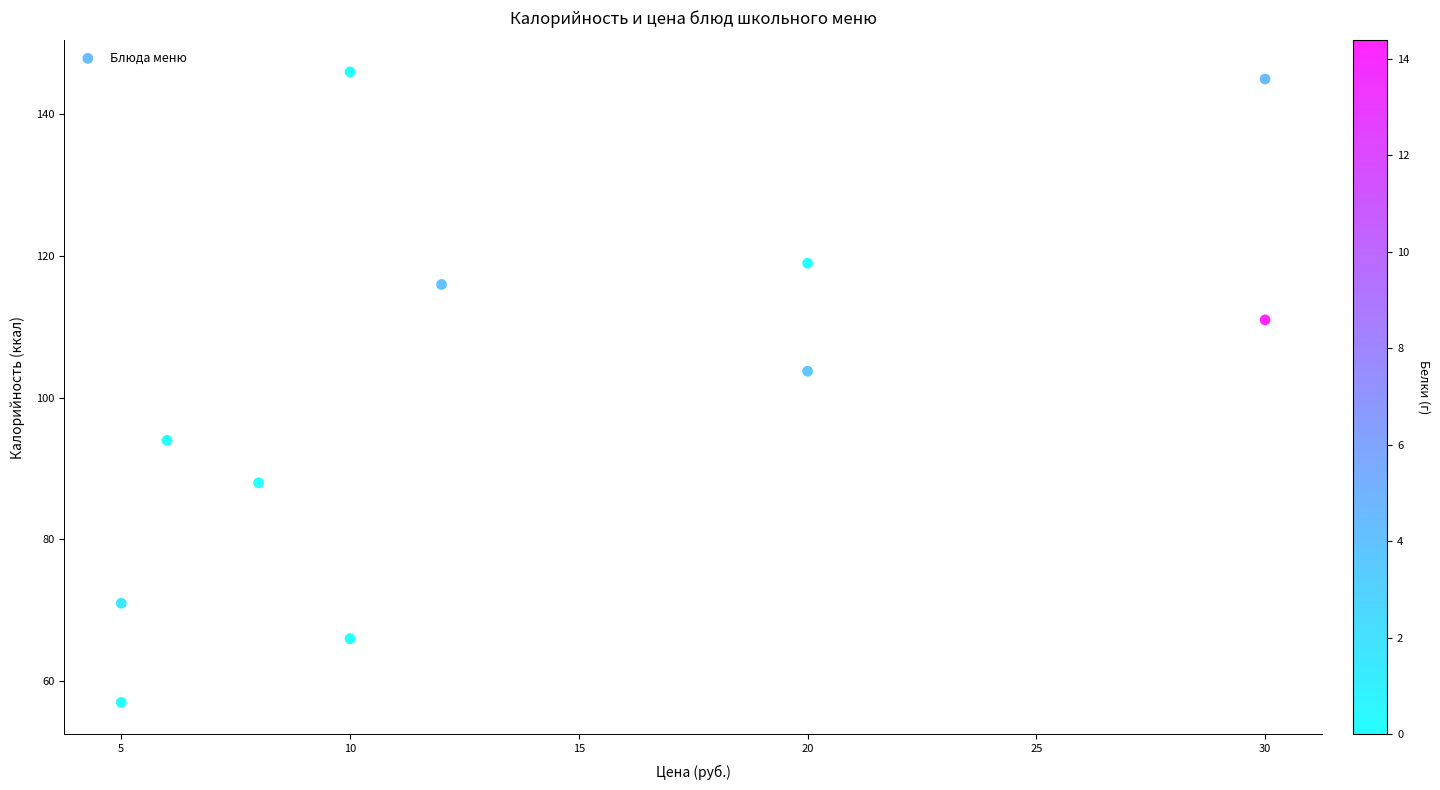

What is the range of X values (max minus min)?

25.0